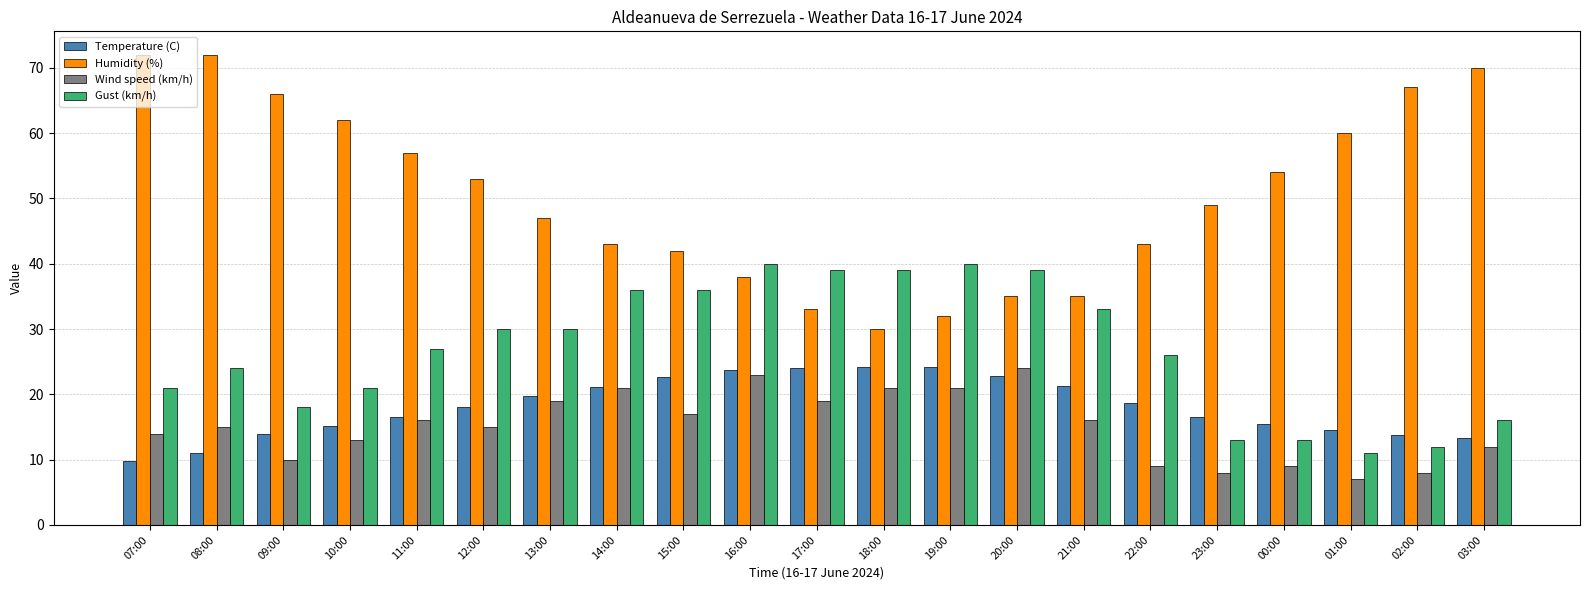

At 08:00, list the series in order from smallest to largest.

Temperature (C), Wind speed (km/h), Gust (km/h), Humidity (%)